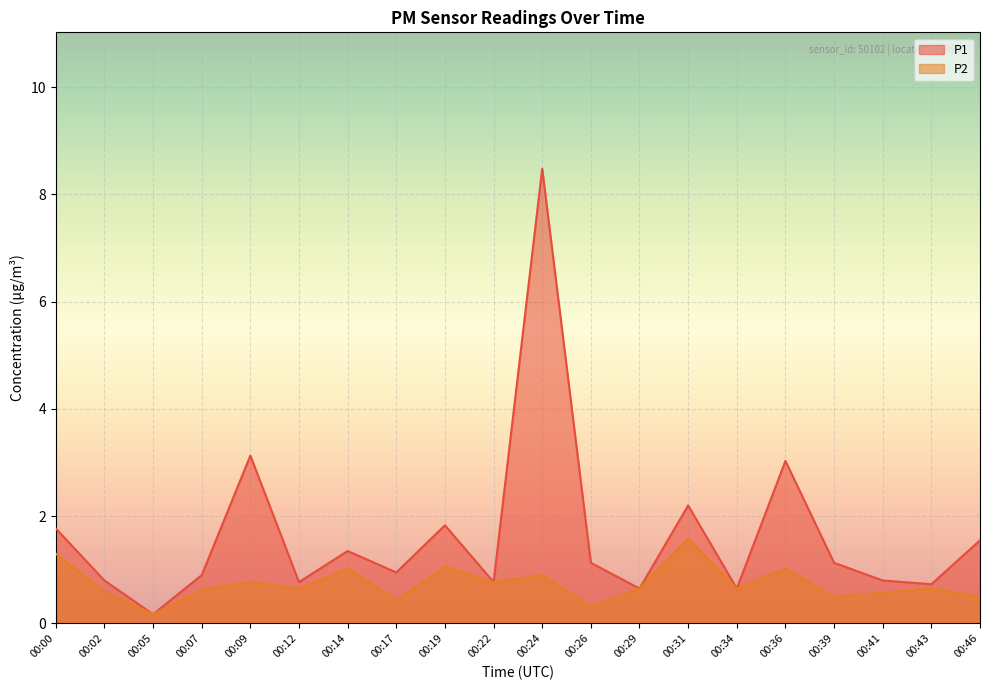

What is the greatest value displayed?

8.5